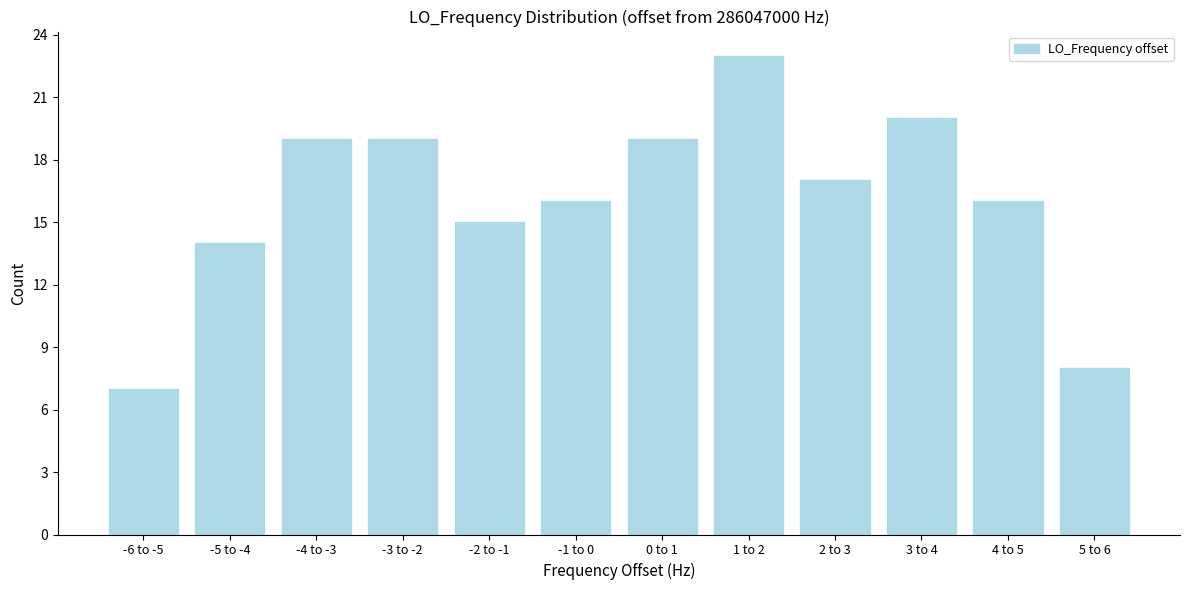

Reading left to right, extract all data points from this chart.

-6 to -5=7	-5 to -4=14	-4 to -3=19	-3 to -2=19	-2 to -1=15	-1 to 0=16	0 to 1=19	1 to 2=23	2 to 3=17	3 to 4=20	4 to 5=16	5 to 6=8